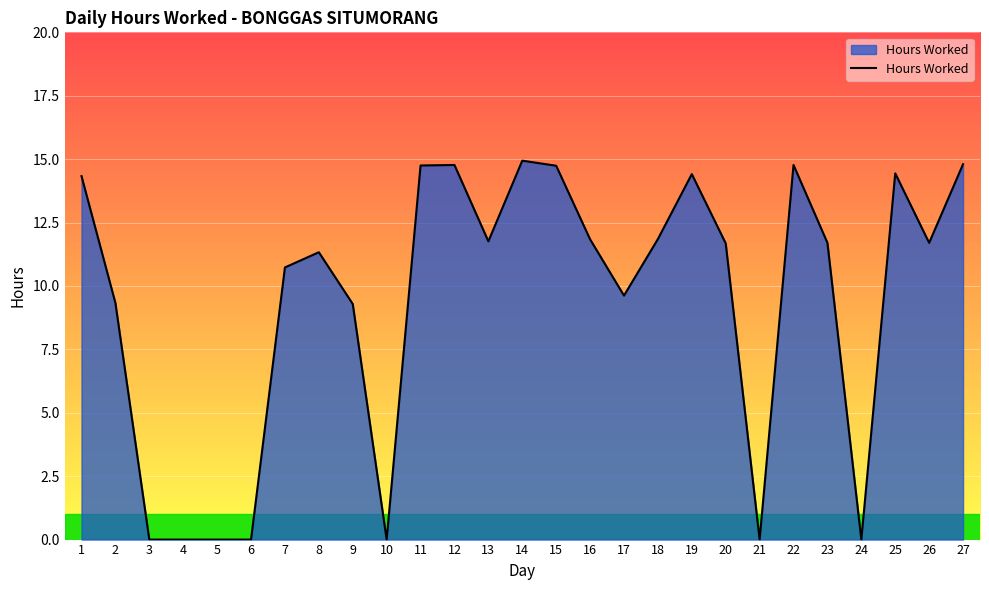

How many values exceed 11?

16